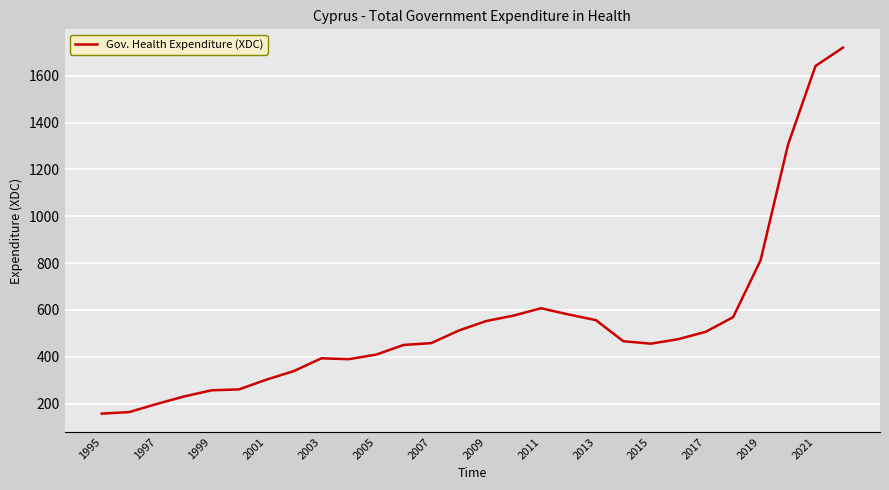

What is the maximum value shown in the chart?

1720.2